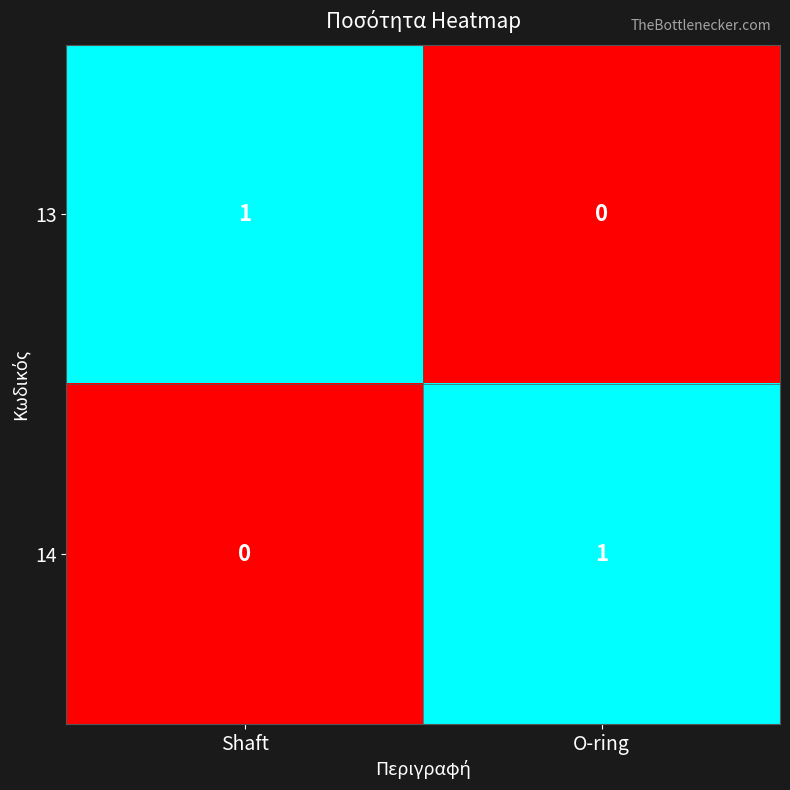

How many series are shown in this chart?

2